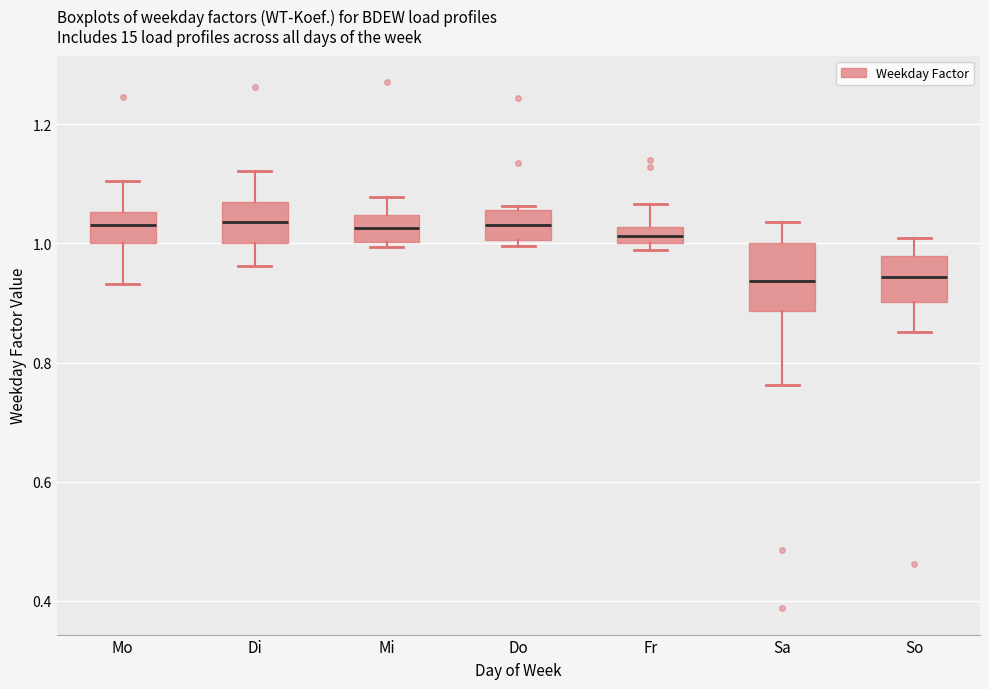

Comparing the boxes themselves (not the whiskers), which one is the tallest?

Sa